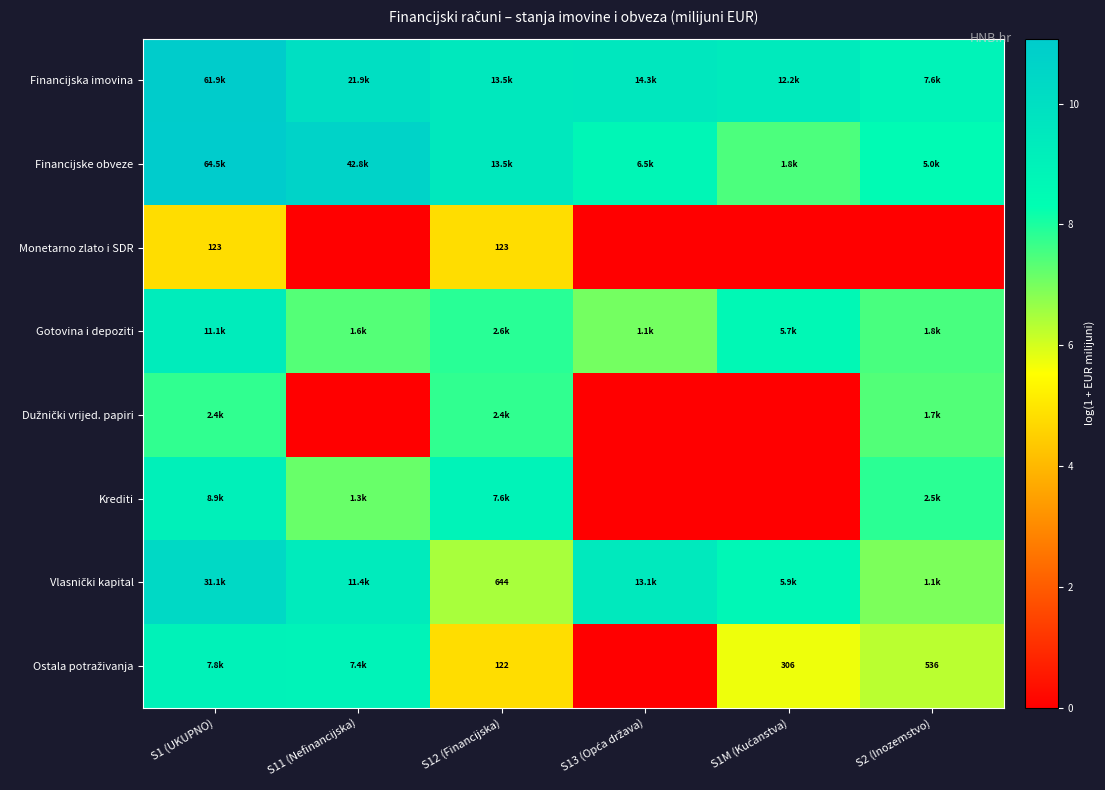

At which category is the sum across all series the highest?

S1 (UKUPNO)